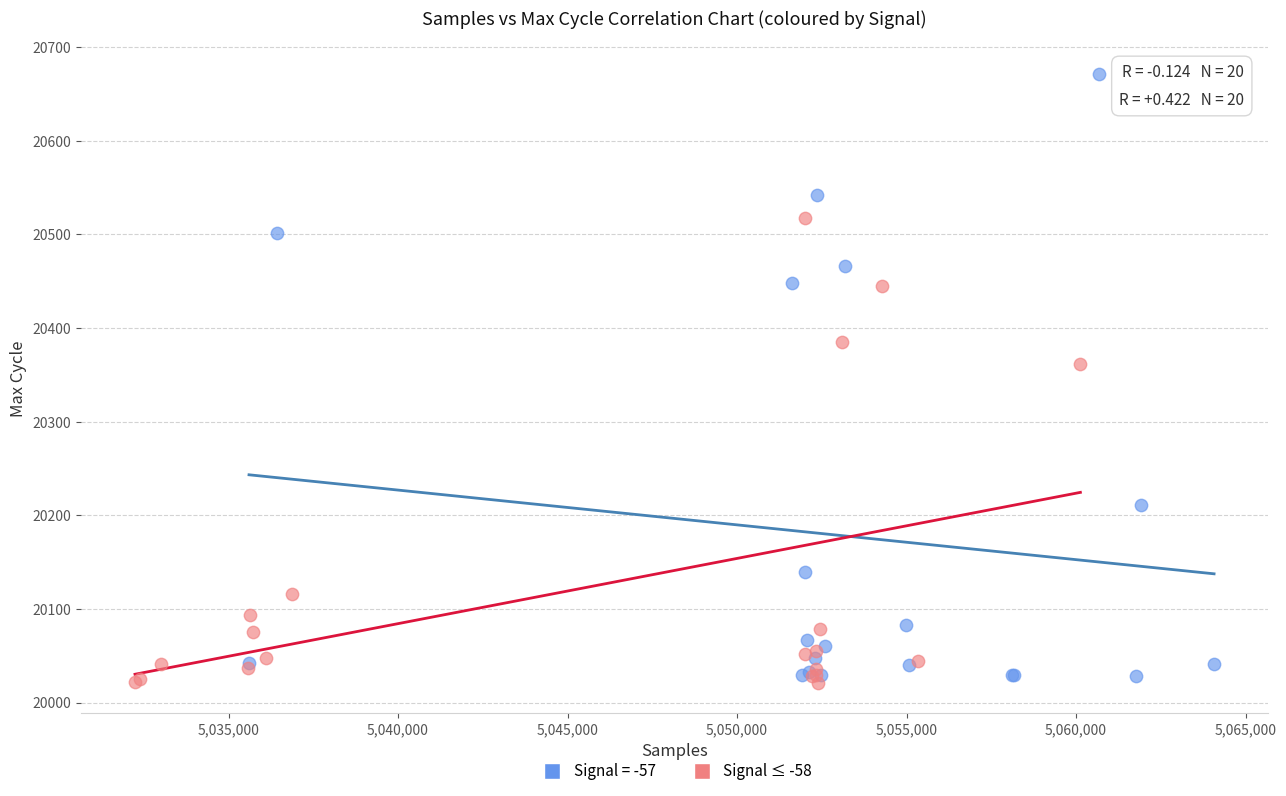

Which series reaches the maximum Y coordinate?

Signal = -57